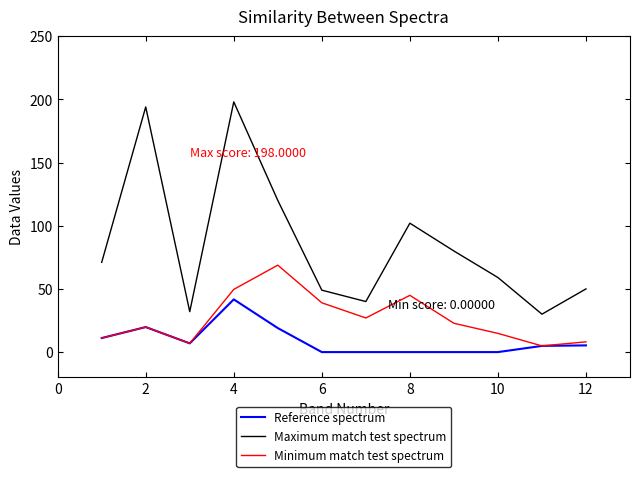

Is this an area chart (filled region under the line)?

No